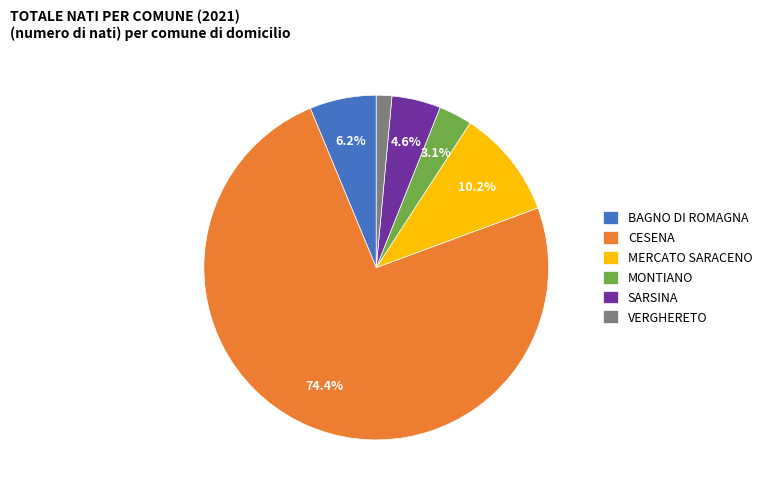

To the nearest percent, what percentage of the pie is BAGNO DI ROMAGNA?

6%